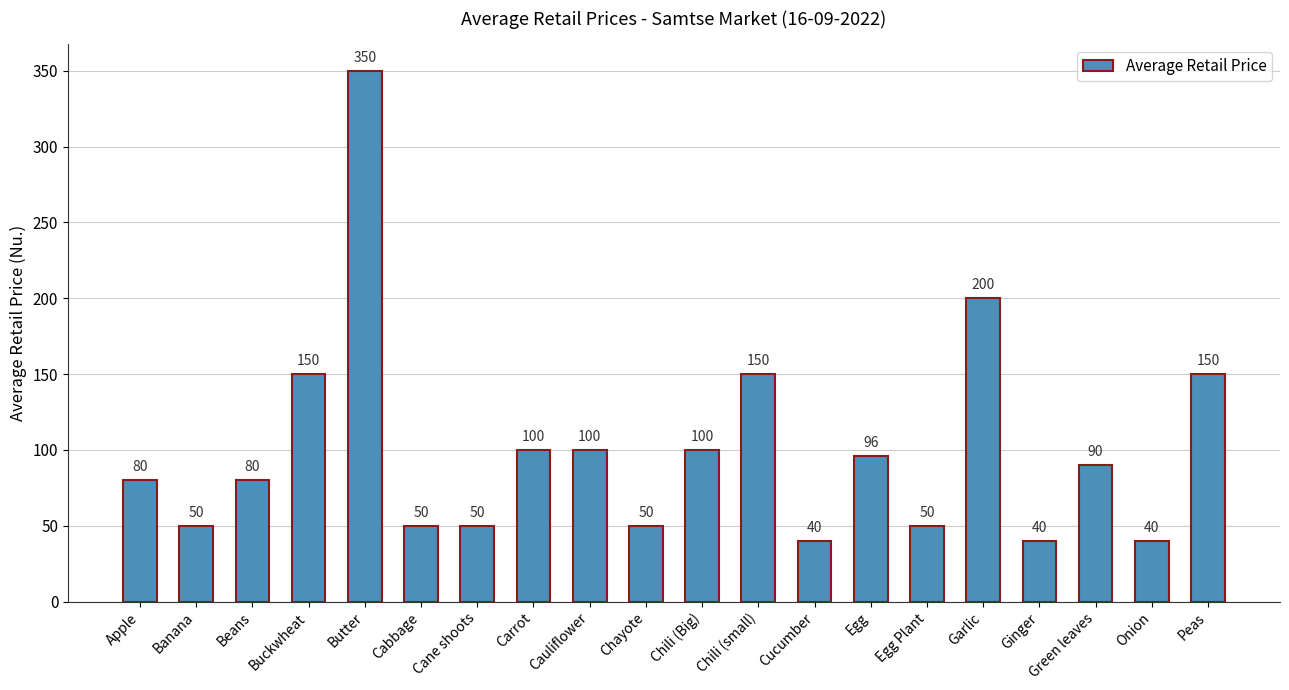

Reading left to right, what are all the values shown in this chart?

Apple=80	Banana=50	Beans=80	Buckwheat=150	Butter=350	Cabbage=50	Cane shoots=50	Carrot=100	Cauliflower=100	Chayote=50	Chili (Big)=100	Chili (small)=150	Cucumber=40	Egg=96	Egg Plant=50	Garlic=200	Ginger=40	Green leaves=90	Onion=40	Peas=150